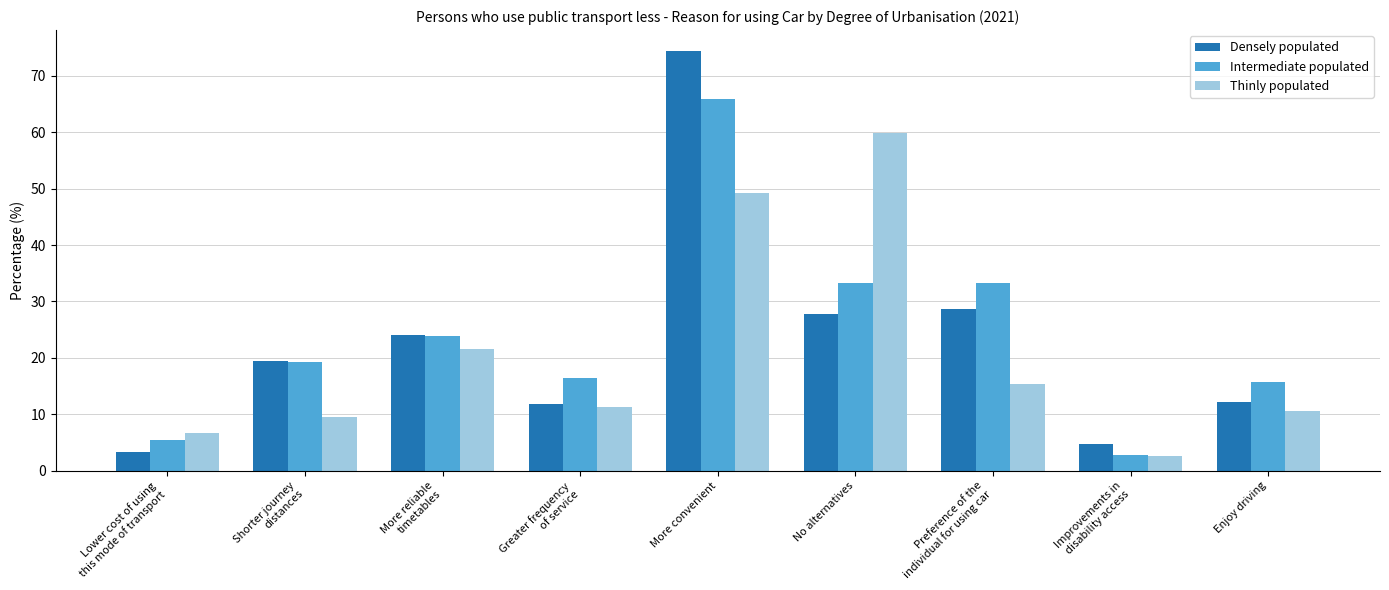

Is the value of Thinly populated at Improvements in
disability access greater than the value of Densely populated at Enjoy driving?

No